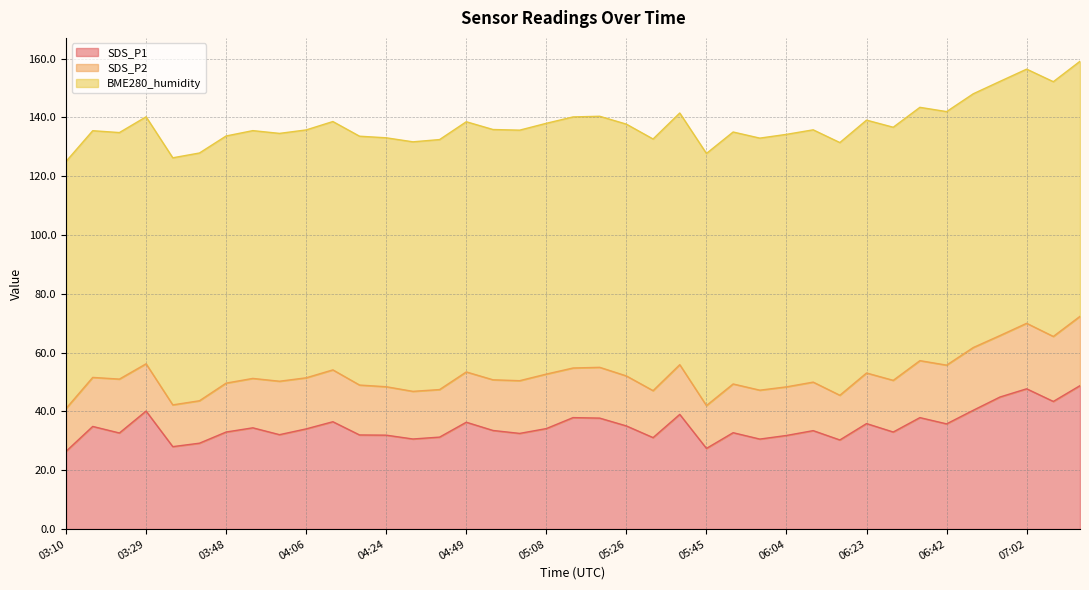

At which category is the sum across all series the highest?

07:15